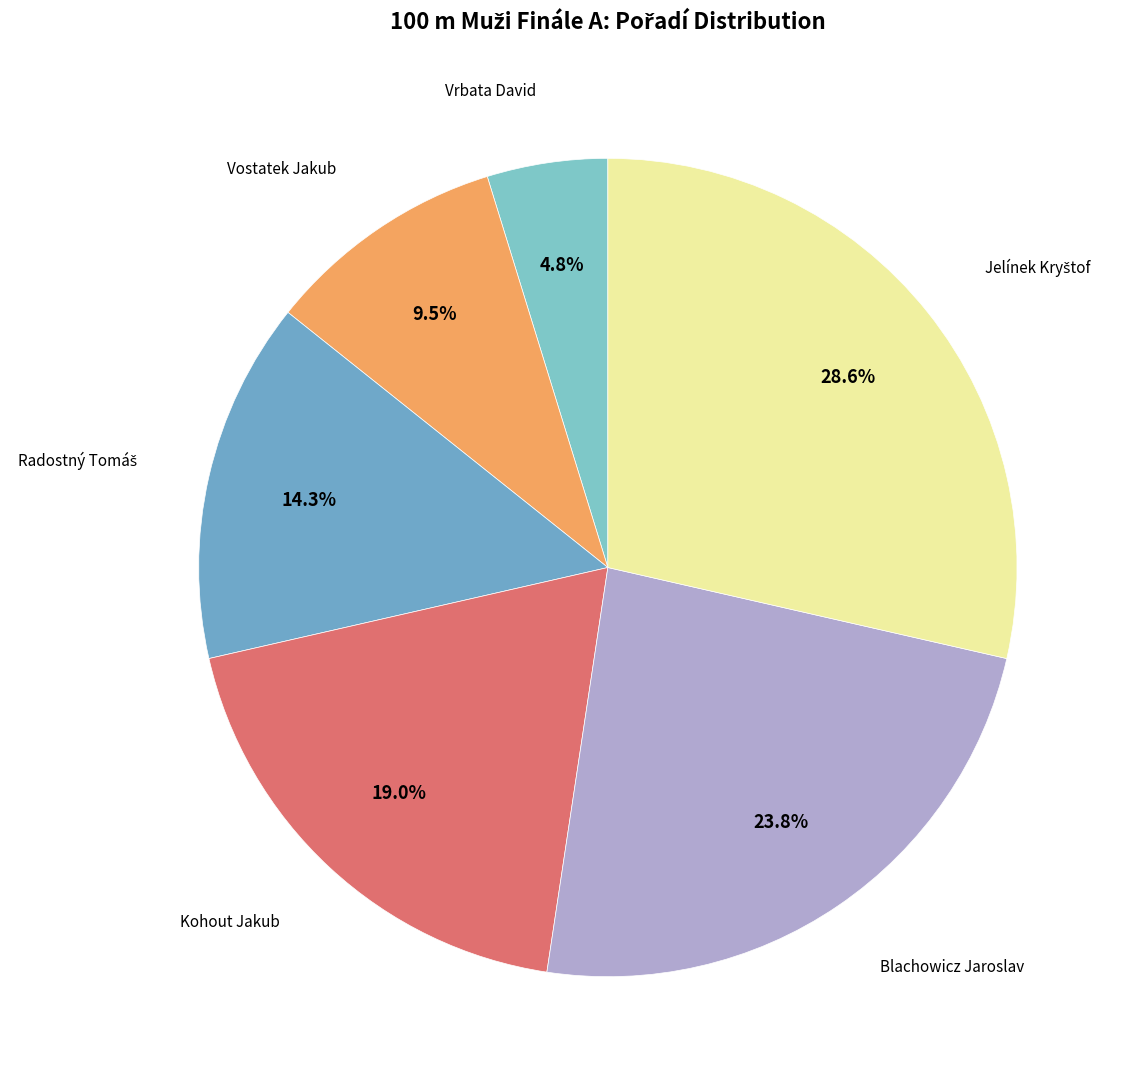

Does Vrbata David represent more than half of the total?

No